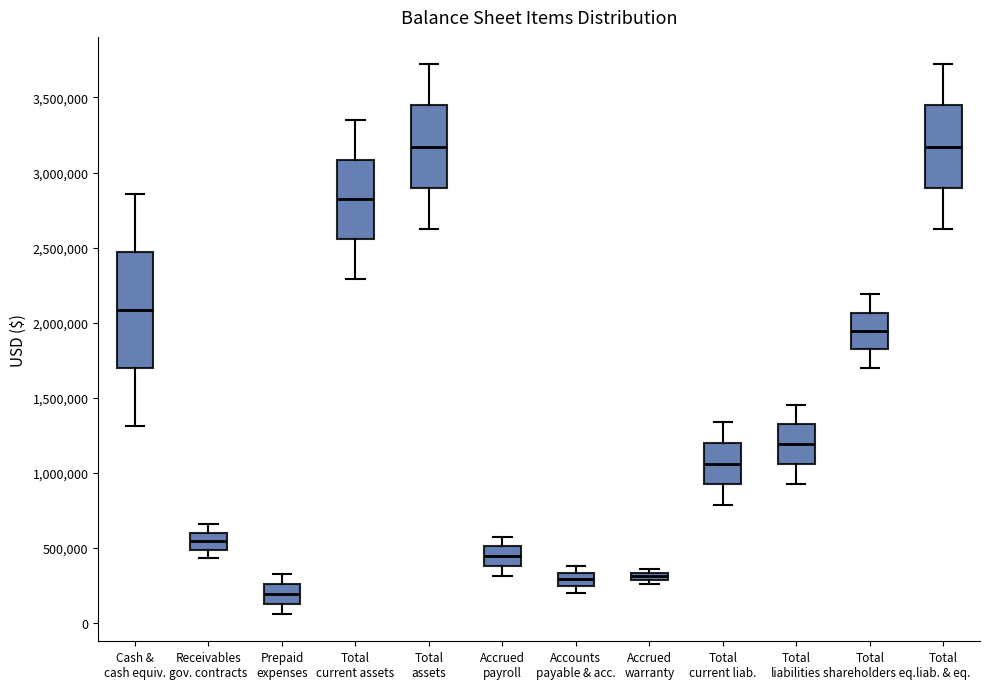

Which box has the lowest median line?

Prepaid expenses